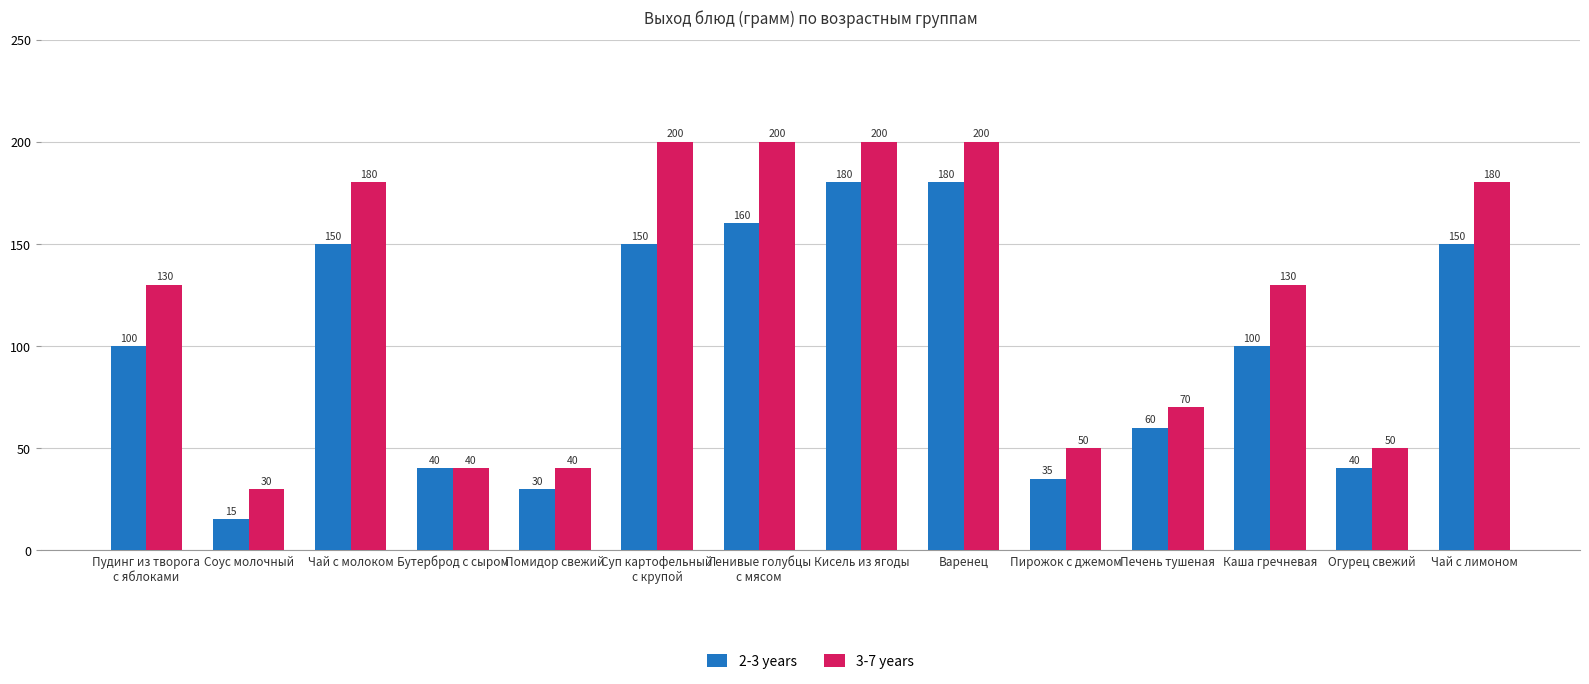

Rank the series at Кисель из ягоды from lowest to highest value.

2-3 years, 3-7 years